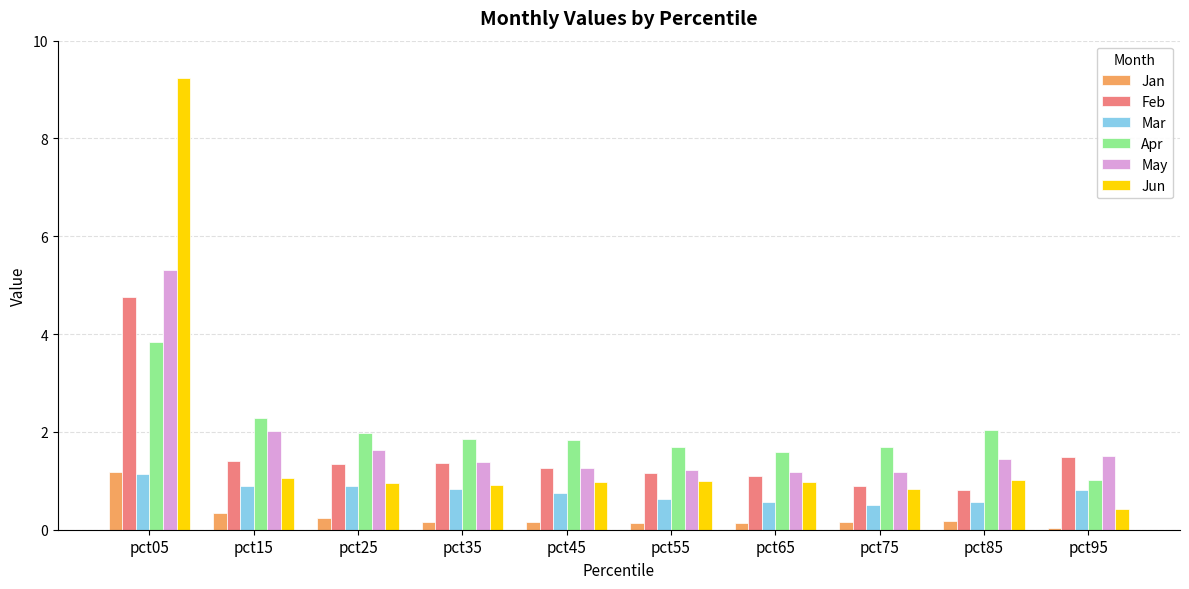

Read the Mar value at pct95.

0.8